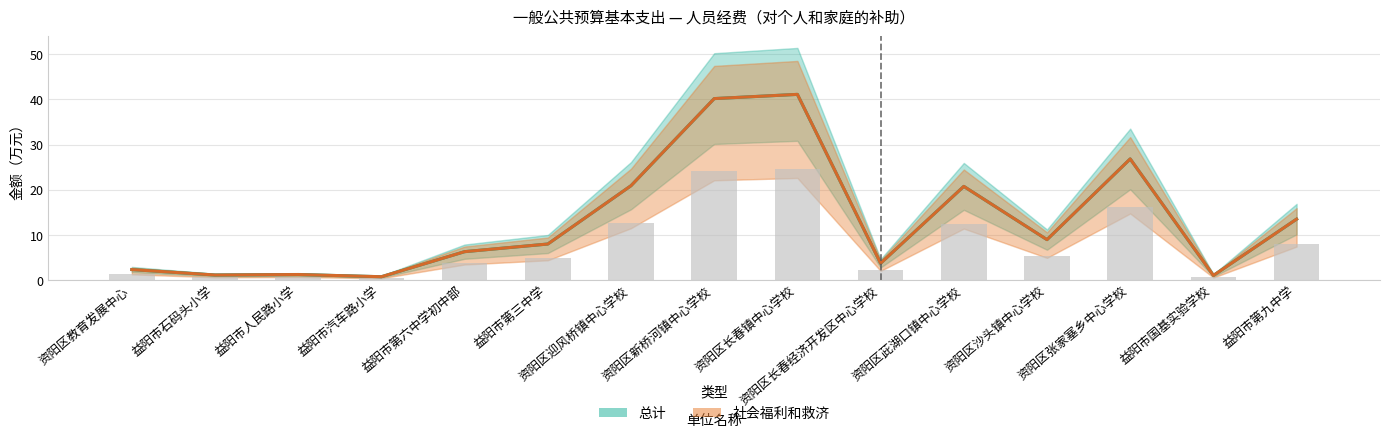

How many categories are shown in the chart?

15